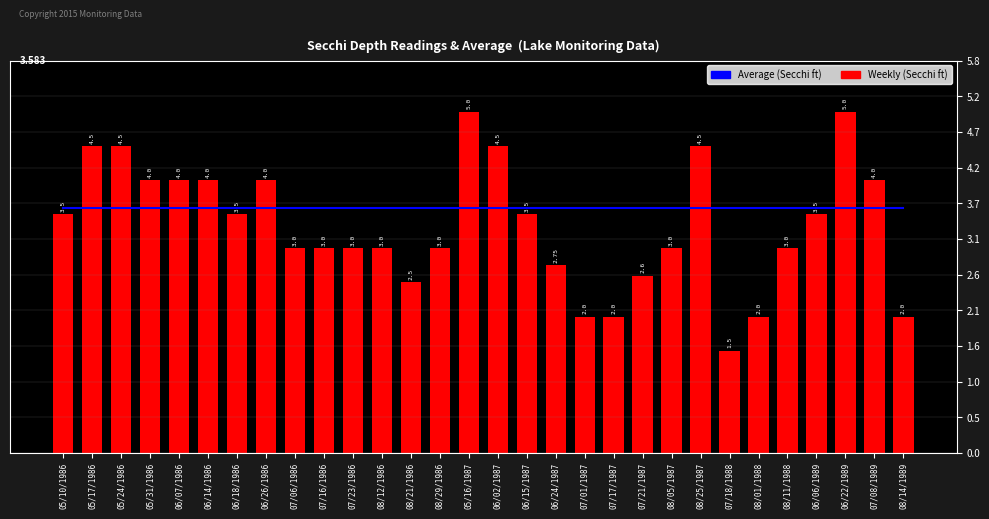

What is the value of the Average (Secchi ft) bar at the 14th from the left?

3.6